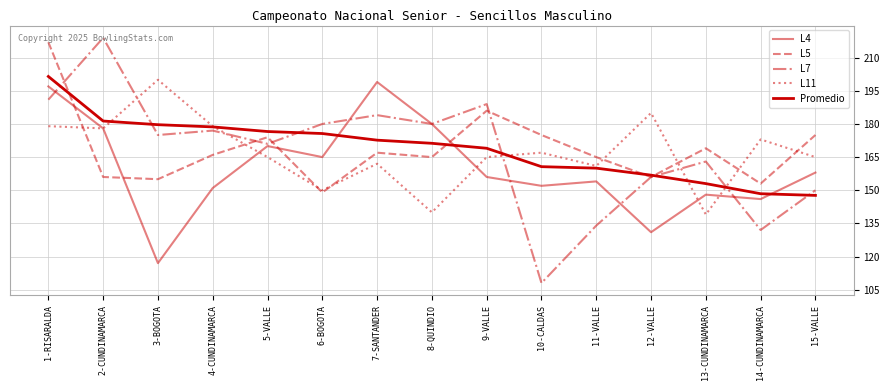

What is the label of the 6th point from the left?

6-BOGOTA